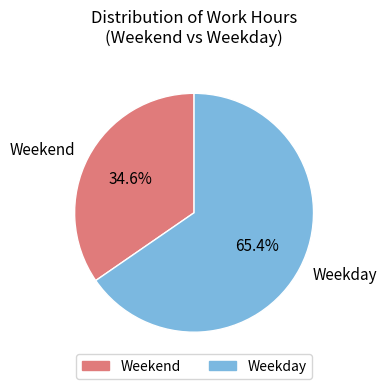

Which category has the smallest portion of the pie?

Weekend